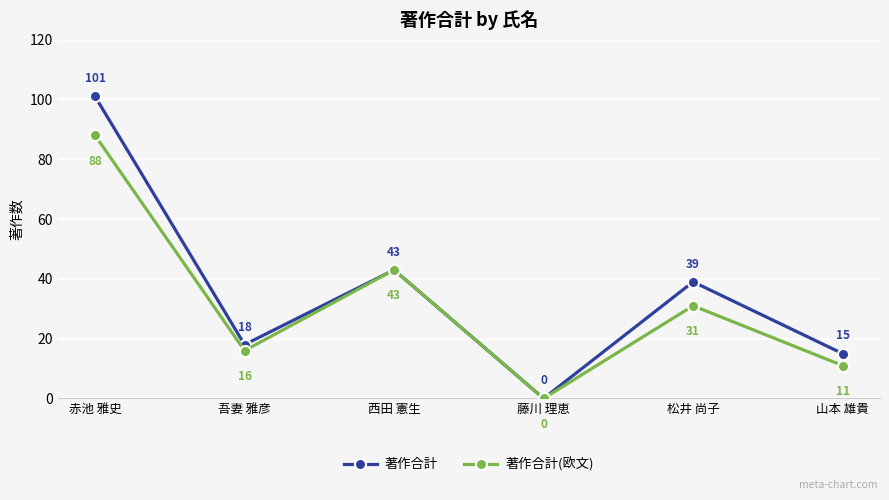

At which category is the sum across all series the highest?

赤池 雅史